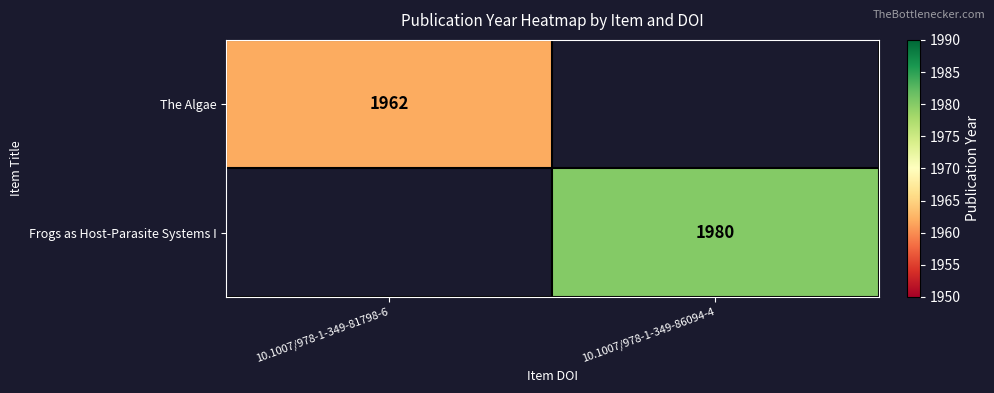

The value of The Algae at 10.1007/978-1-349-81798-6 is 1962. True or false?

True